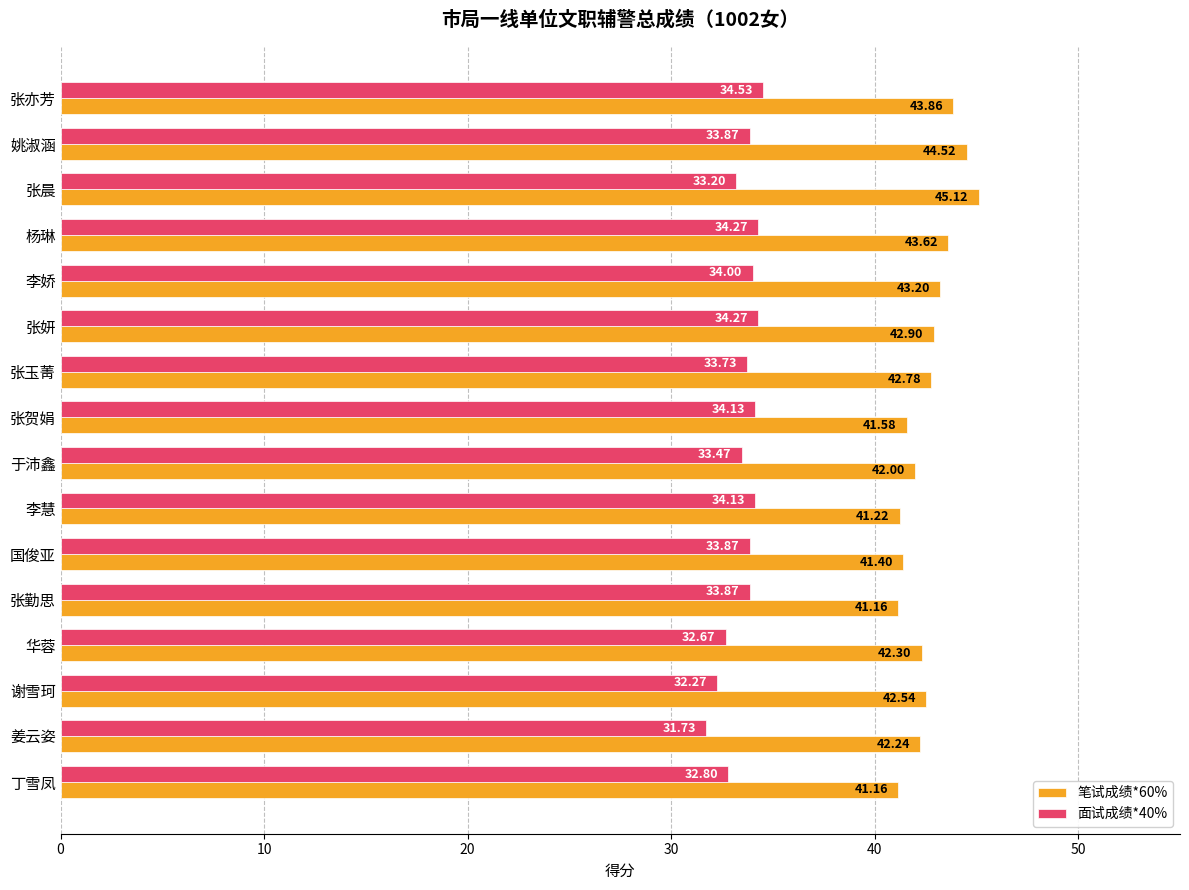

Which series has the widest spread of values?

笔试成绩*60%